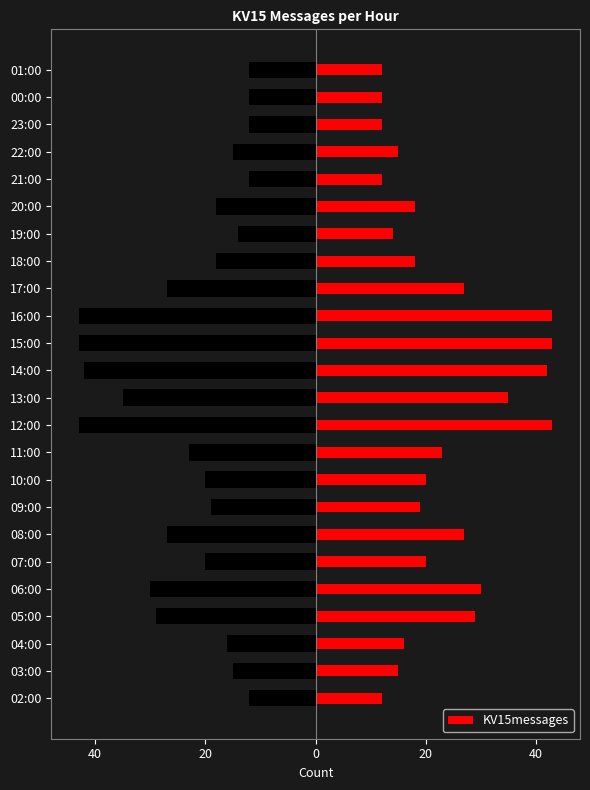

What is the minimum value shown in the chart?

12